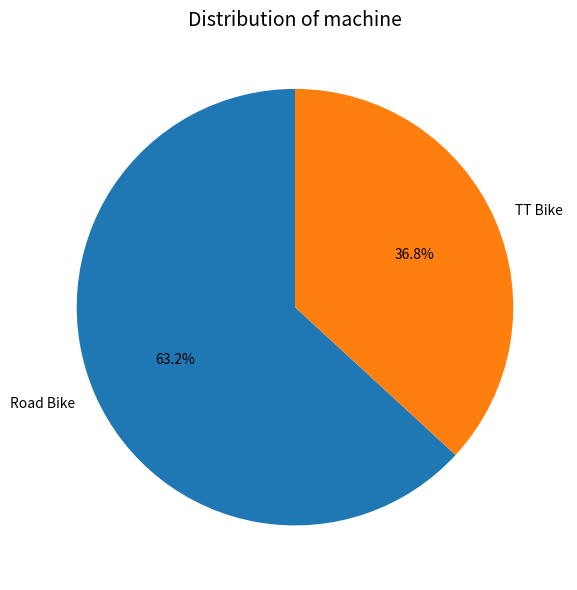

Count the number of slices in the pie.

2